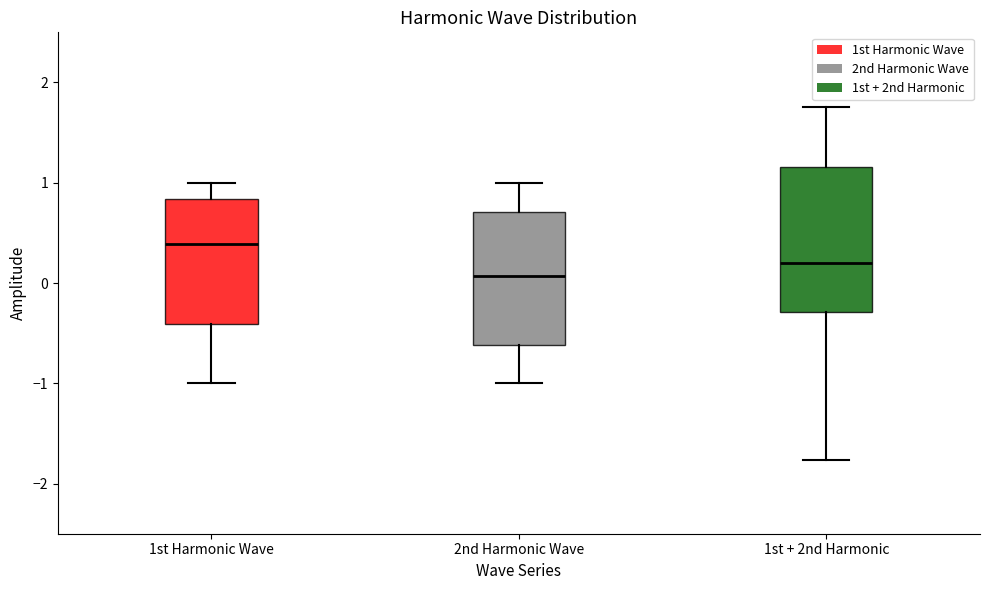

Reading left to right, transcribe this box plot: for each box, give where its median line is, the range the box spans, and where its two whiskers end, as read against the y-axis. The values are not printed on the chart, so give them approximately, as read against the axis.

1st Harmonic Wave: median 0.4, box -0.4 to 0.8, whiskers -1.0 to 1.0
2nd Harmonic Wave: median 0.1, box -0.6 to 0.7, whiskers -1.0 to 1.0
1st + 2nd Harmonic: median 0.2, box -0.3 to 1.2, whiskers -1.8 to 1.8